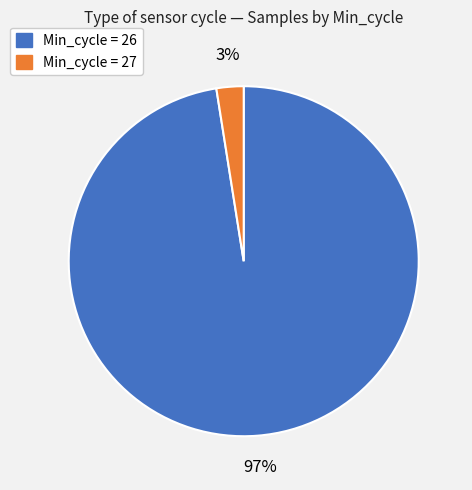

Is there any slice that represents more than half of the pie?

Yes